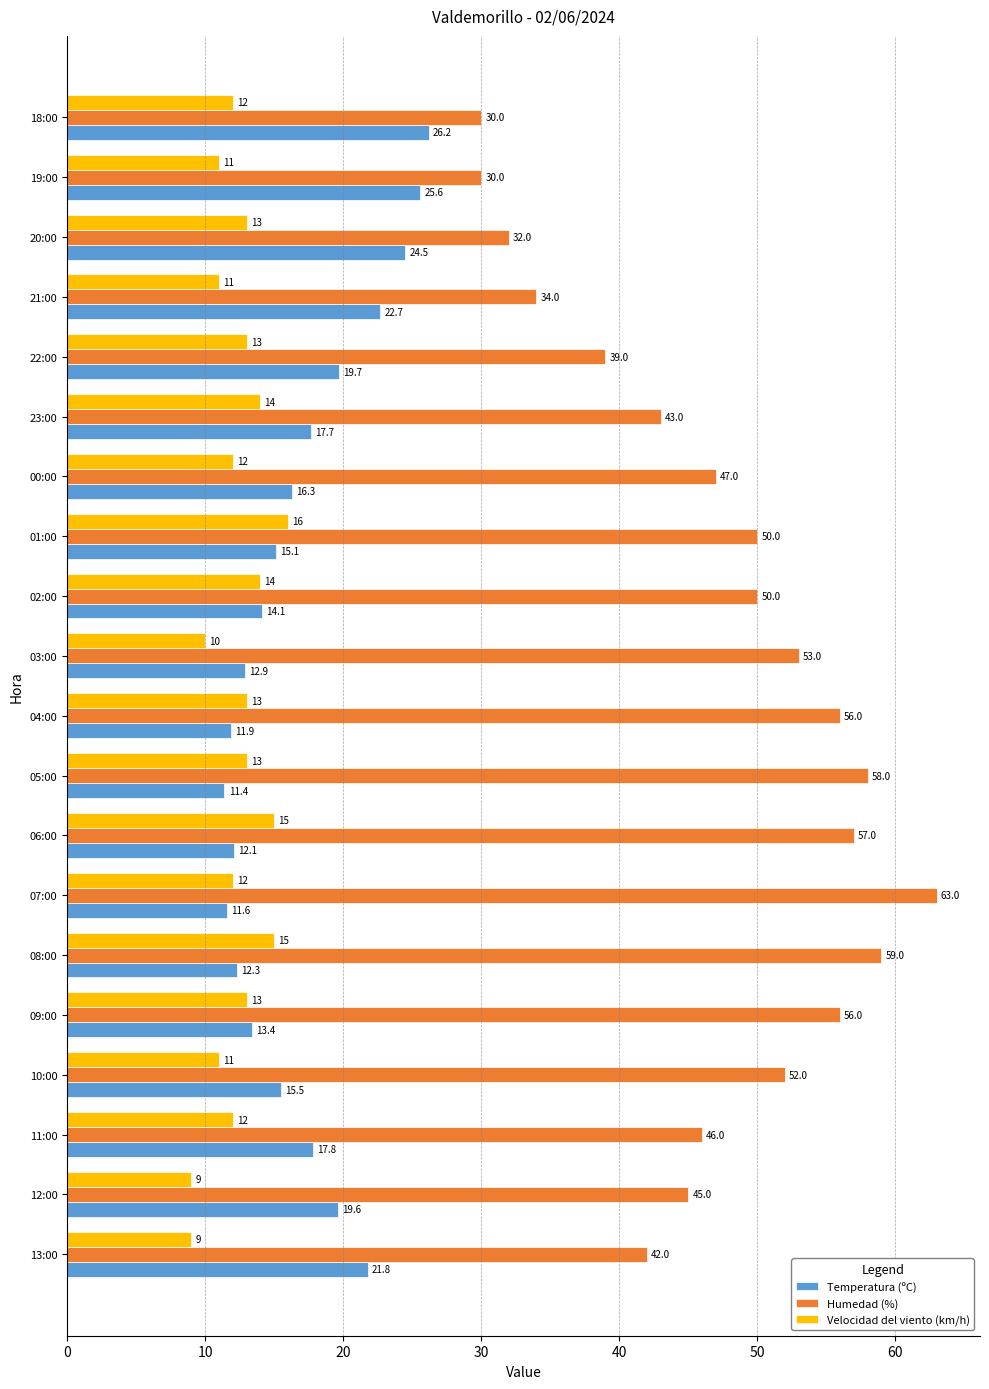

Which series has the largest total across all categories?

Humedad (%)